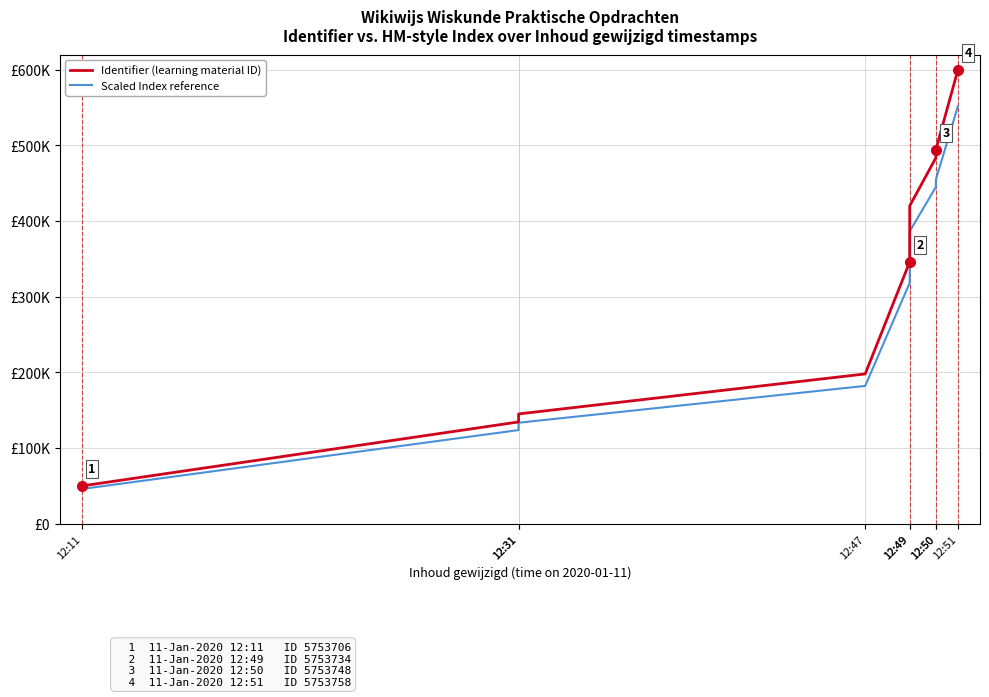

What is the maximum value for Scaled Index reference?

552000.0